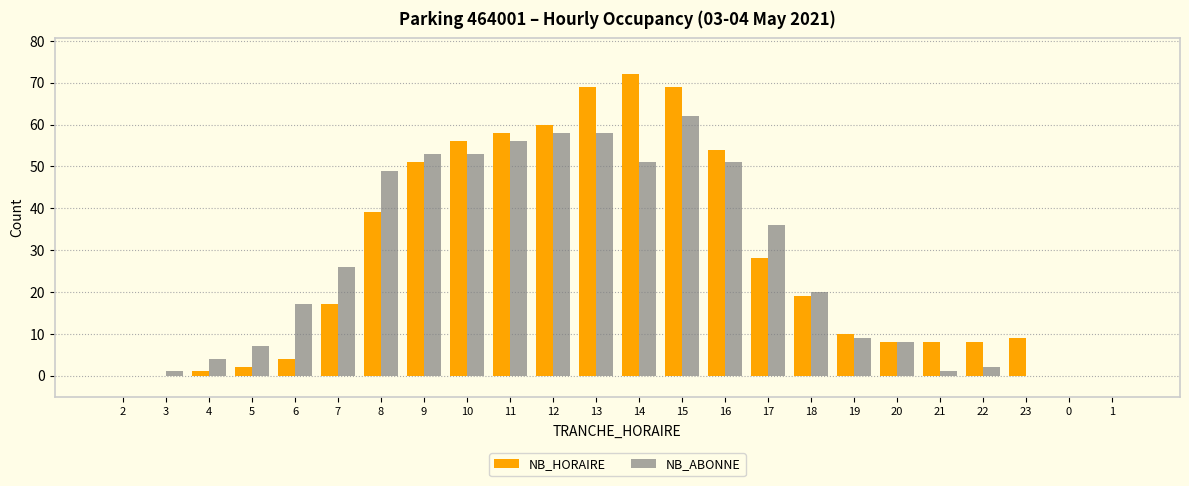

What is the greatest value displayed?

72